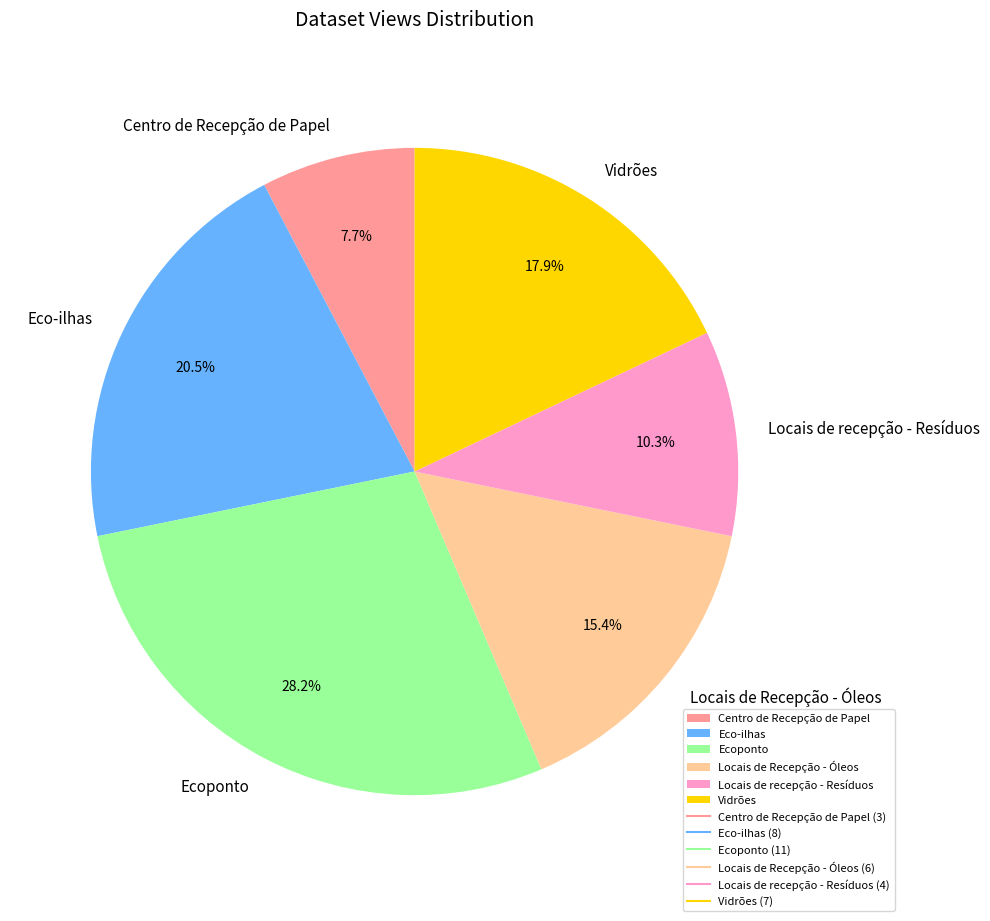

Is there a majority slice in this chart?

No